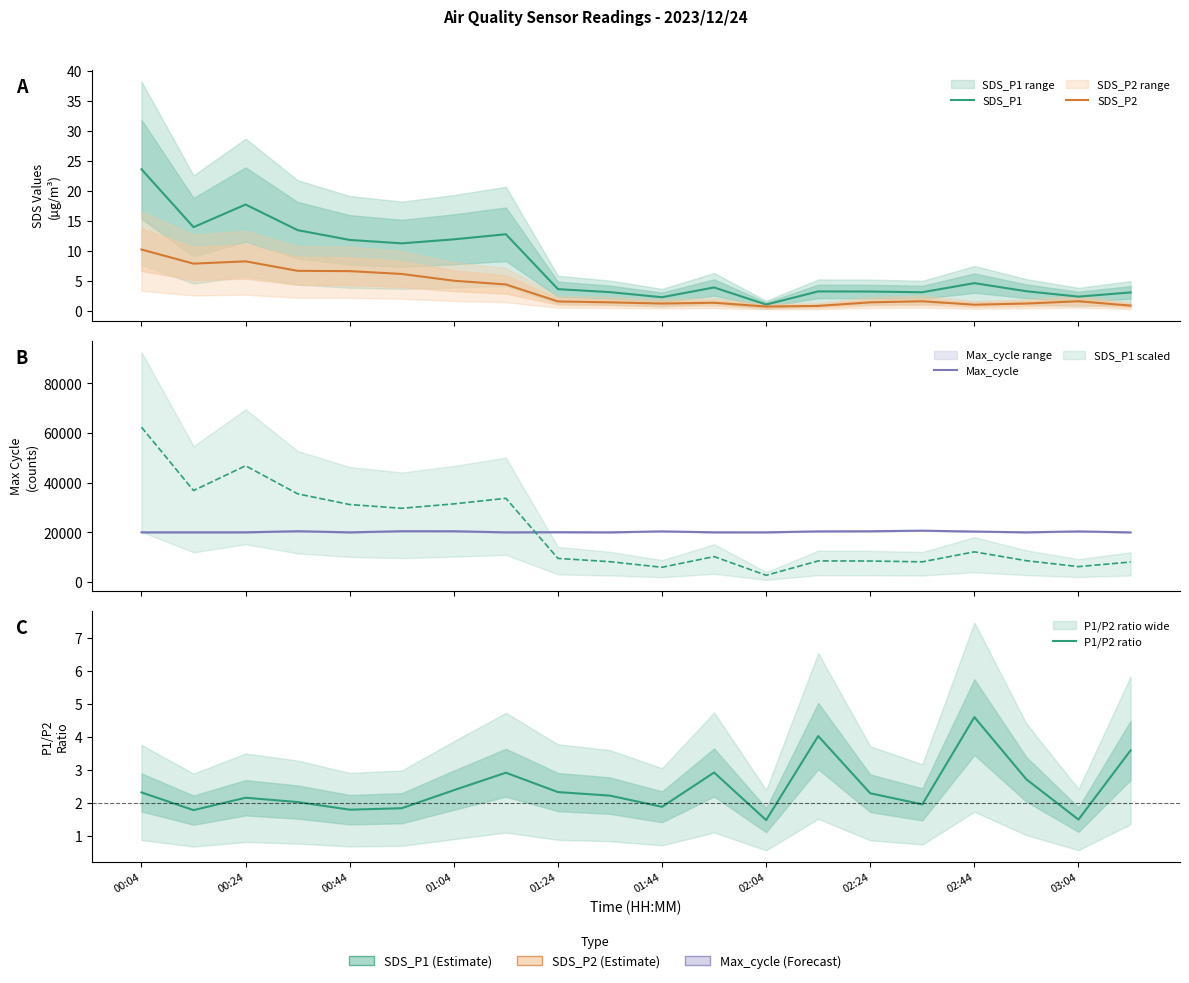

True or false: SDS_P2 and Max_cycle intersect in this chart.

False